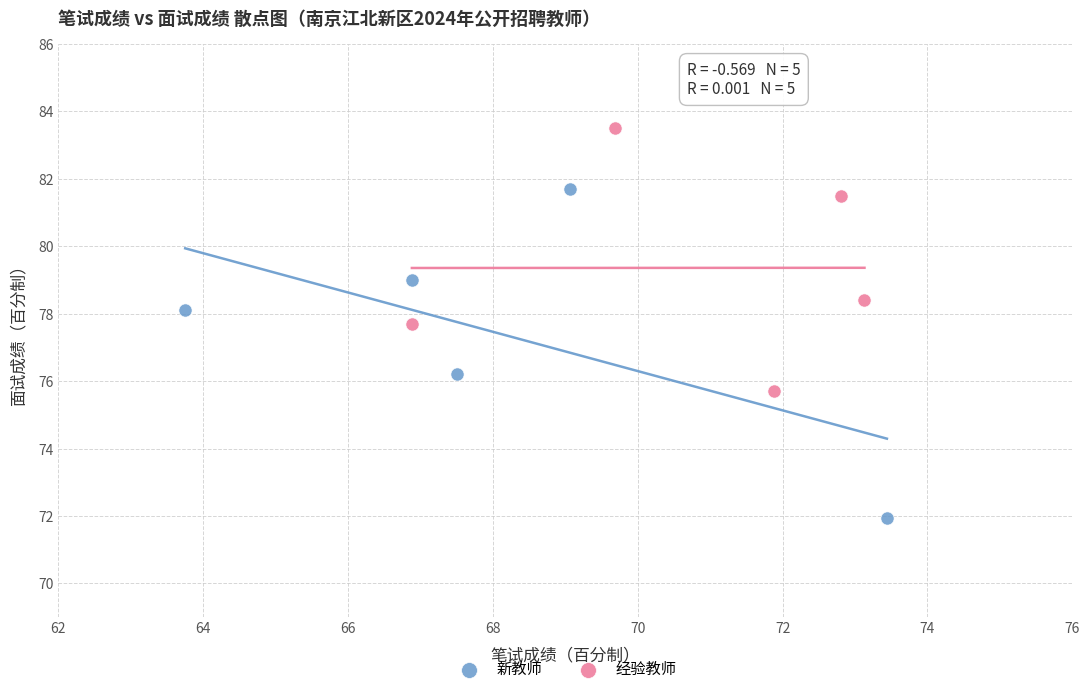

Which series reaches the minimum Y coordinate?

新教师